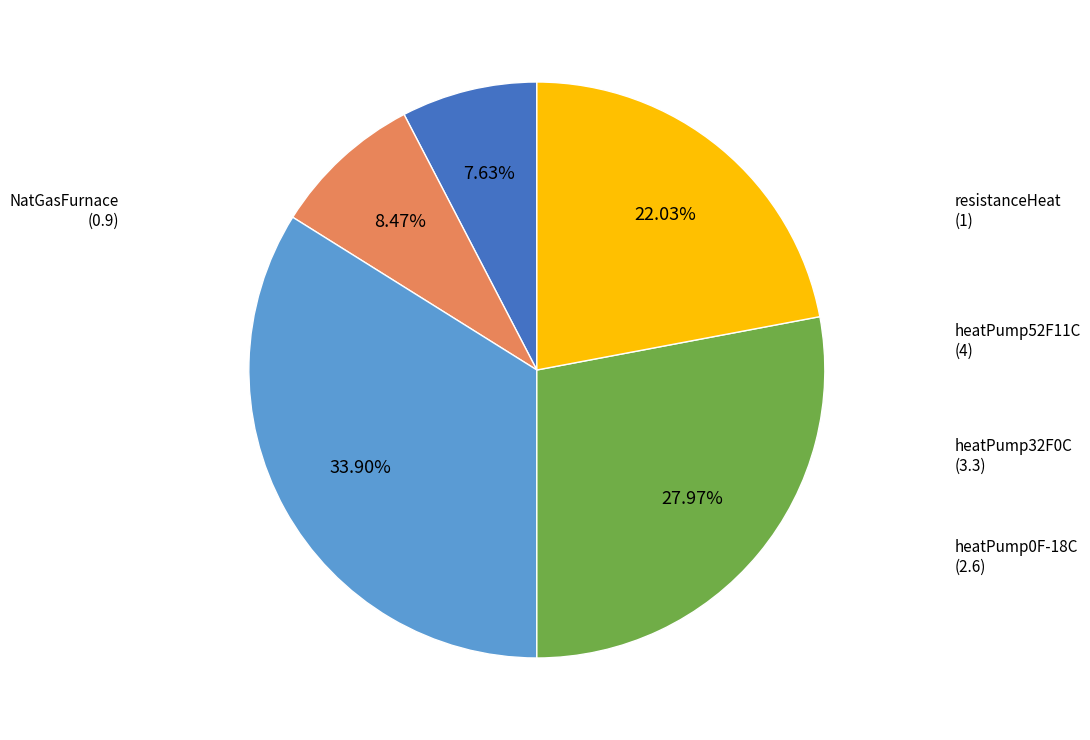

Does any single category account for the majority?

No